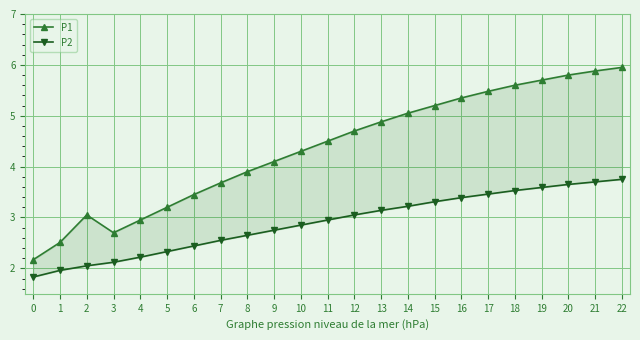

What is the difference between the highest and lowest values at 20?

2.1